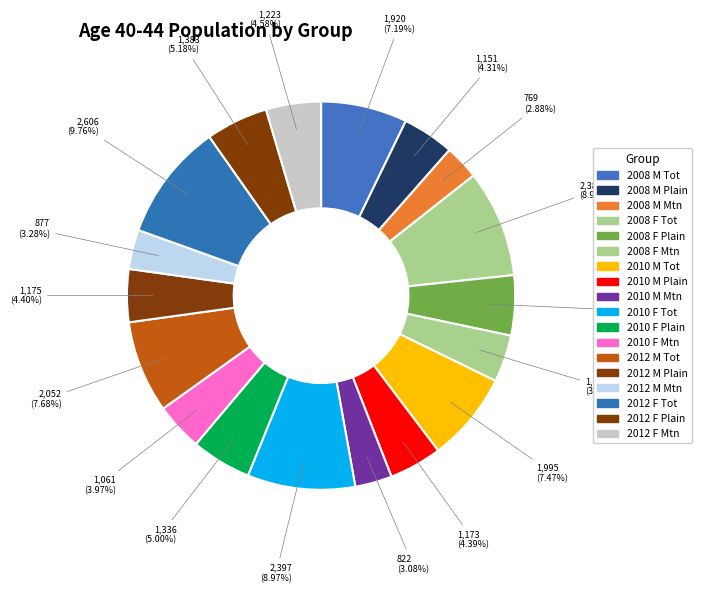

To the nearest percent, what is the average slice percentage?

6%